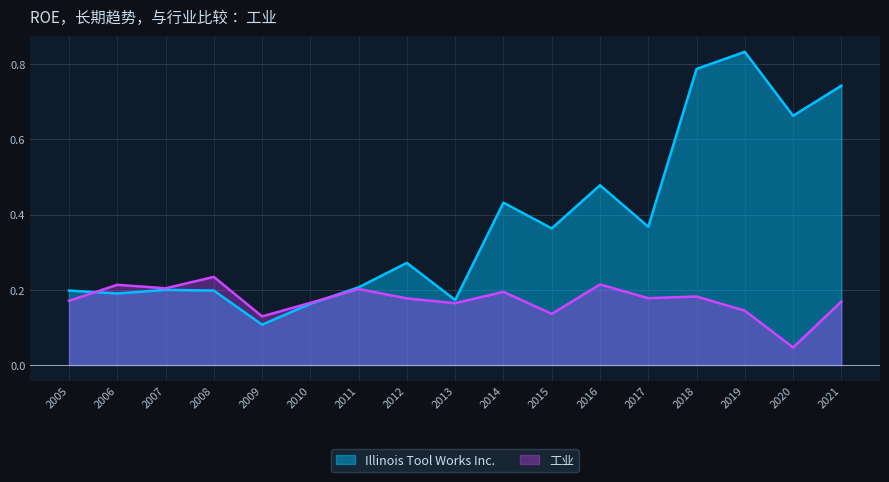

Count the 工业 values in the range 0 to 1.

17